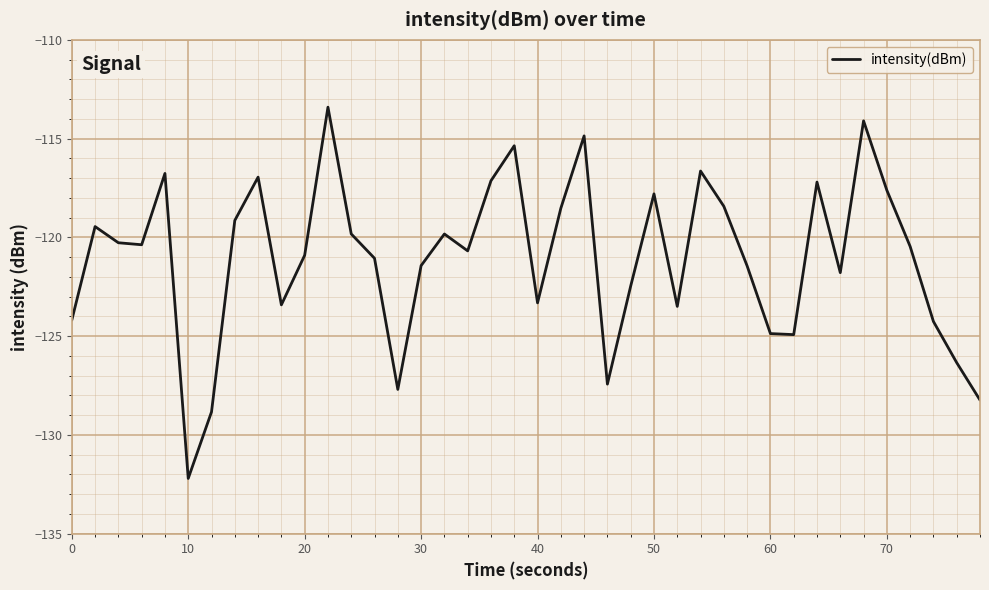

What is the difference between the maximum and minimum values?

18.8